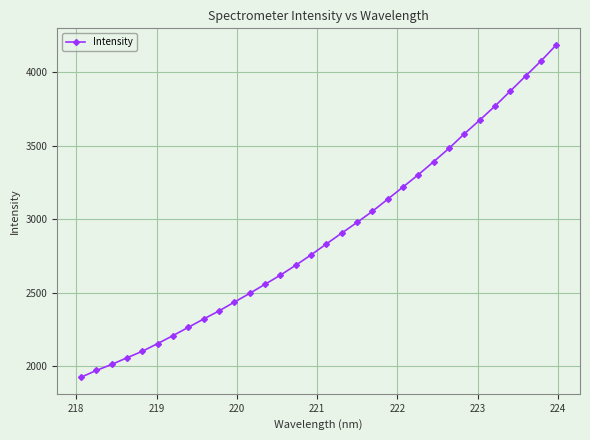

What is the sum of all values?

92352.7